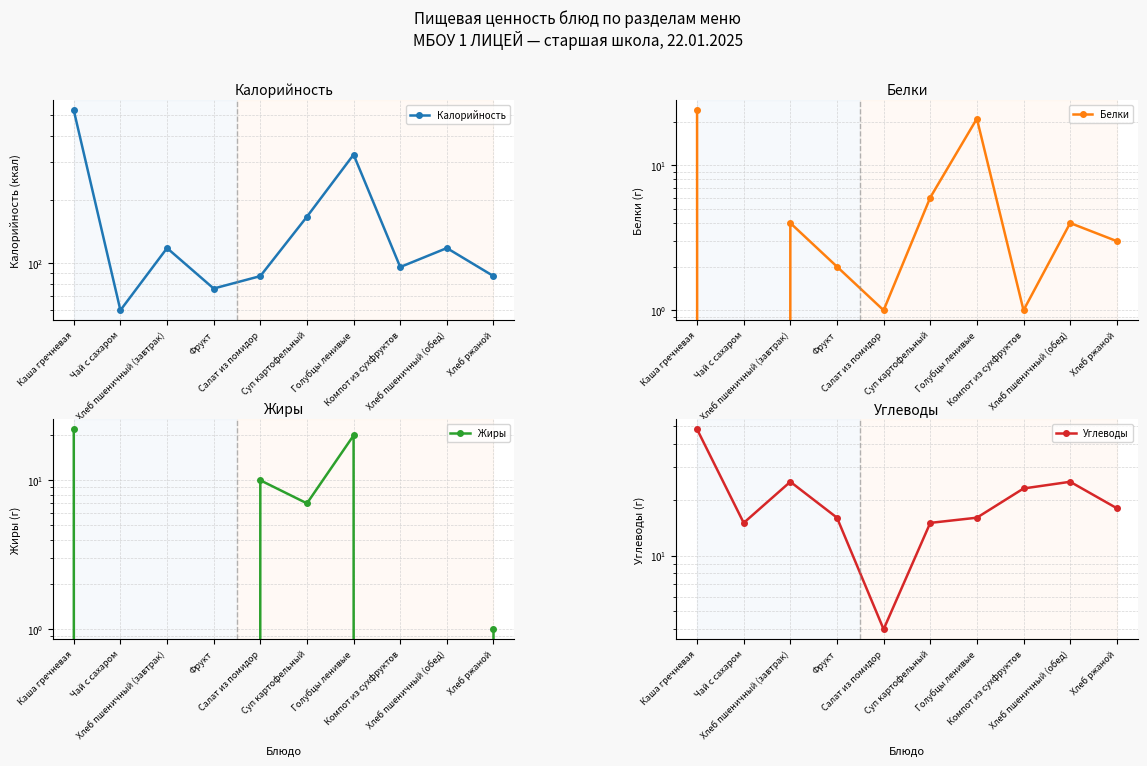

Read the Углеводы value at Каша гречневая, to the nearest 10.

50